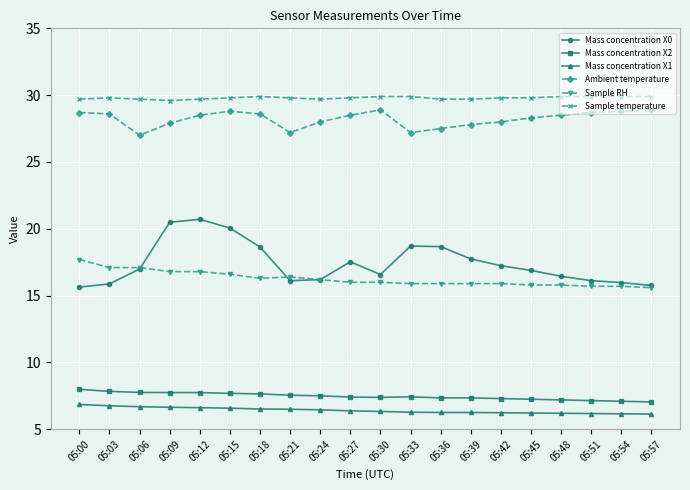

At which label does Sample RH first exceed 16?

05:00